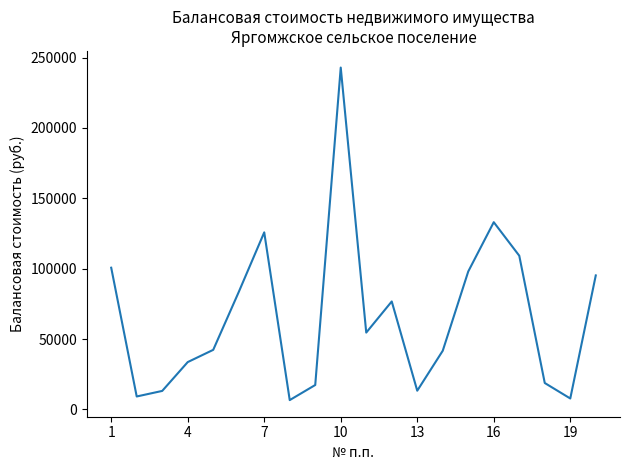

How many lines are shown in the chart?

1